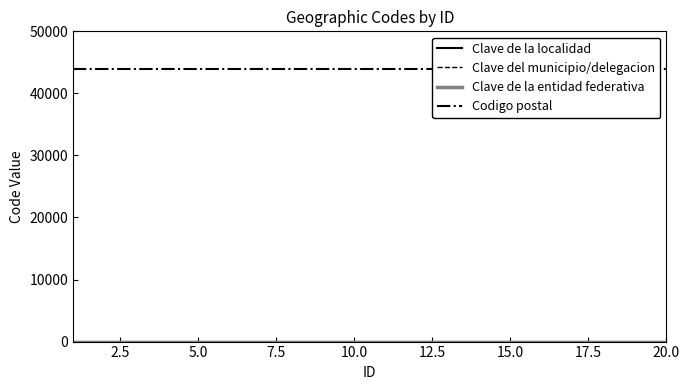

True or false: Clave de la localidad and Codigo postal intersect in this chart.

False